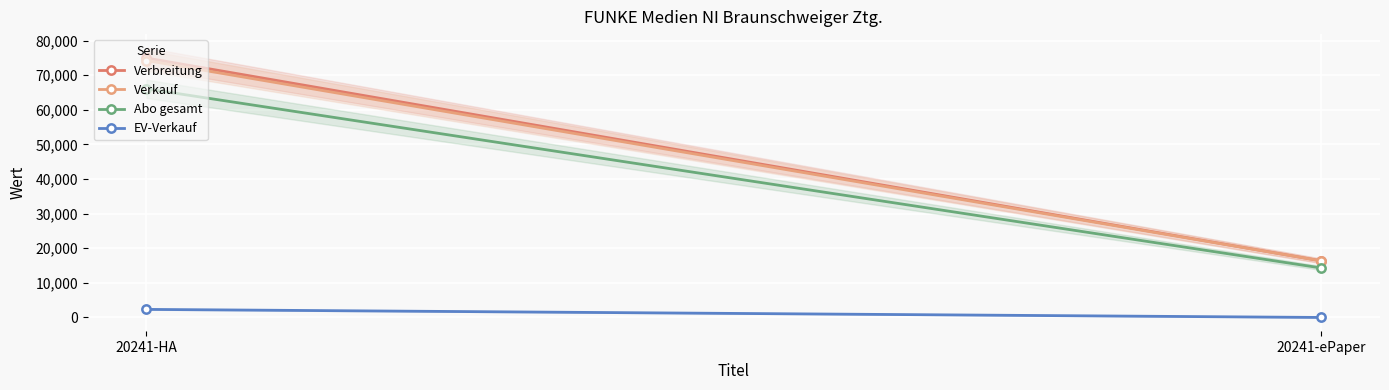

At which category is the sum across all series the highest?

20241-HA